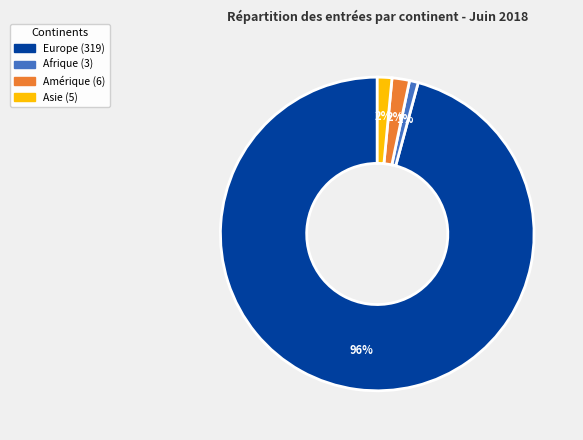

Is there any slice that represents more than half of the pie?

Yes